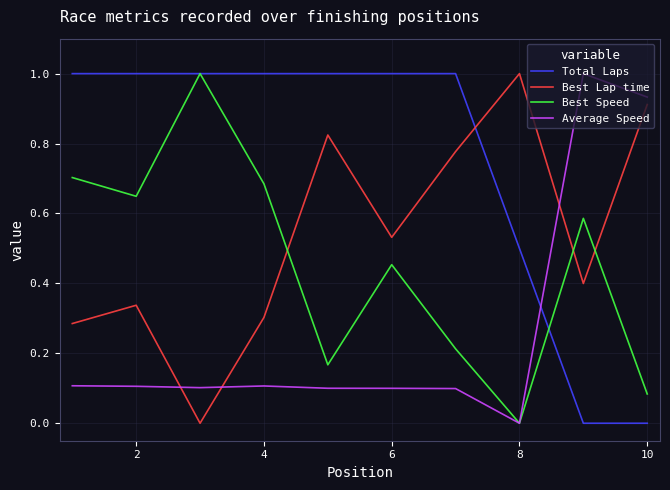

What is the sum of all Total Laps values?

7.5